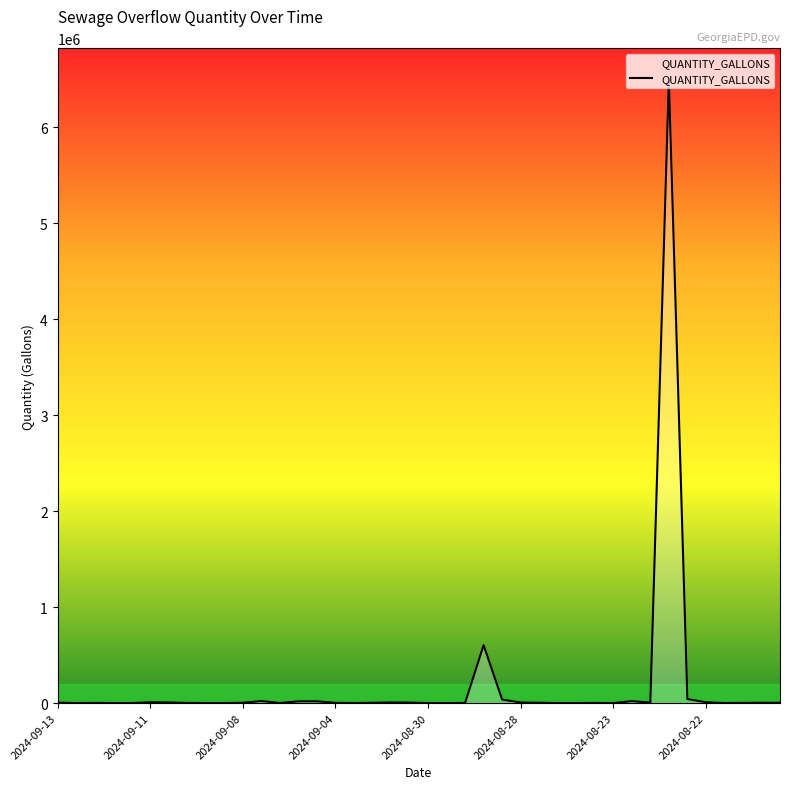

What is the greatest value displayed?

6500000